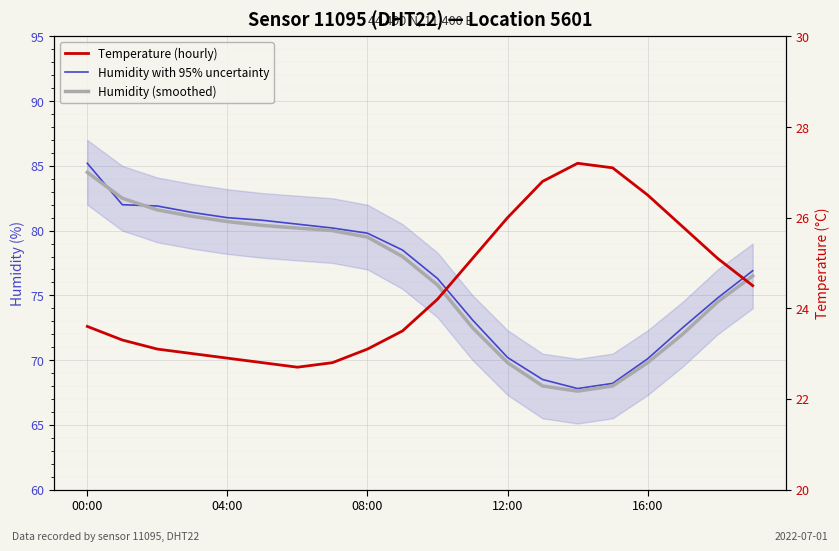

Between 9 and 14, which series saw the biggest shift?

Humidity with 95% uncertainty